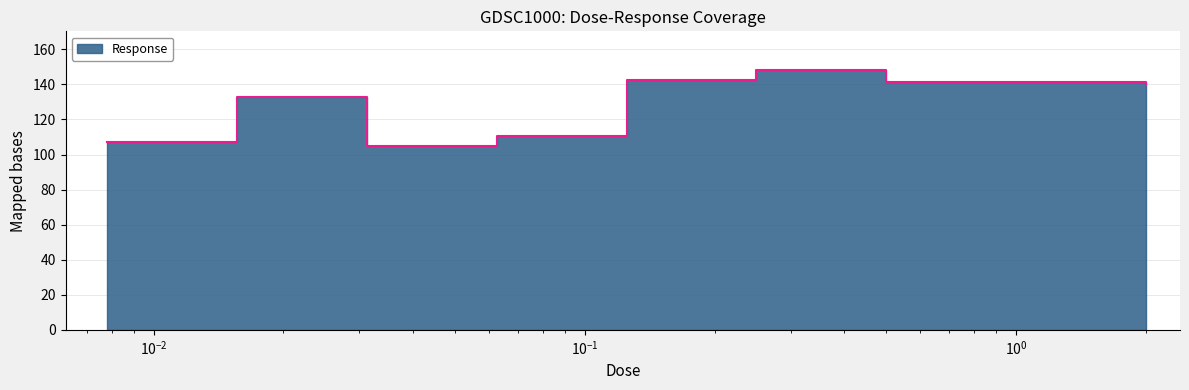

The chart shows a value of 148.1 at 0.25. True or false?

True